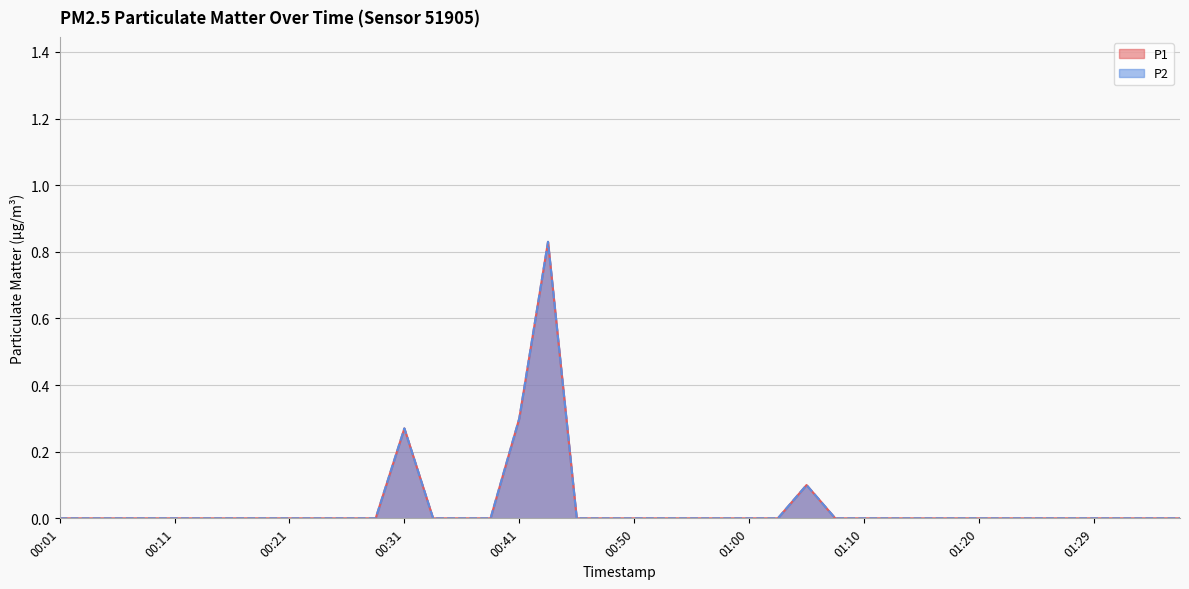

What is the value of the P2 point at the 18th from the left?

0.8